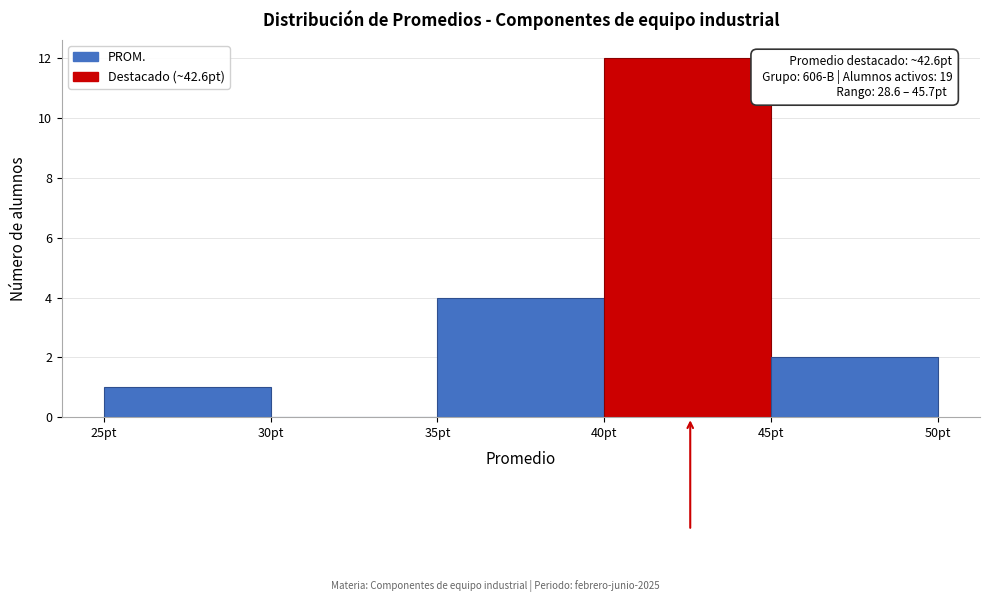

Which range on the x-axis has the tallest bar?

40 to 45